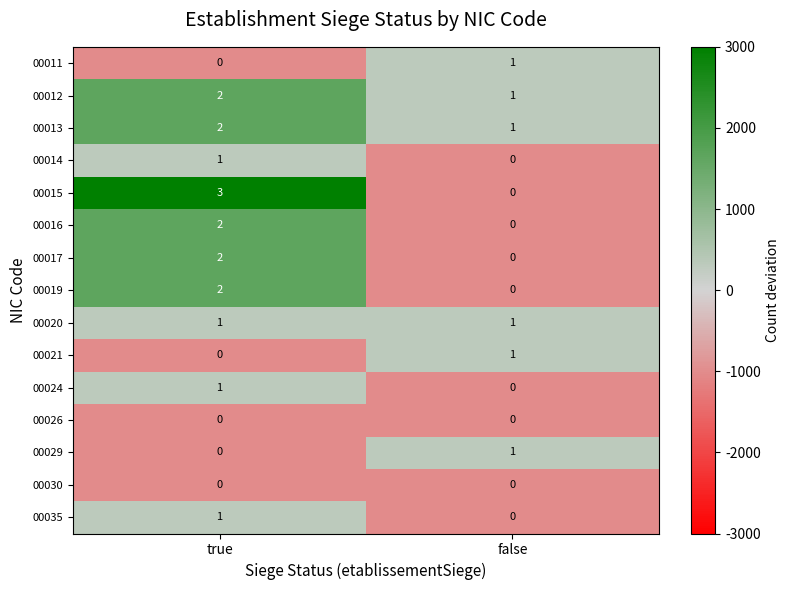

Where is 00014 nearest to the value 0?

false